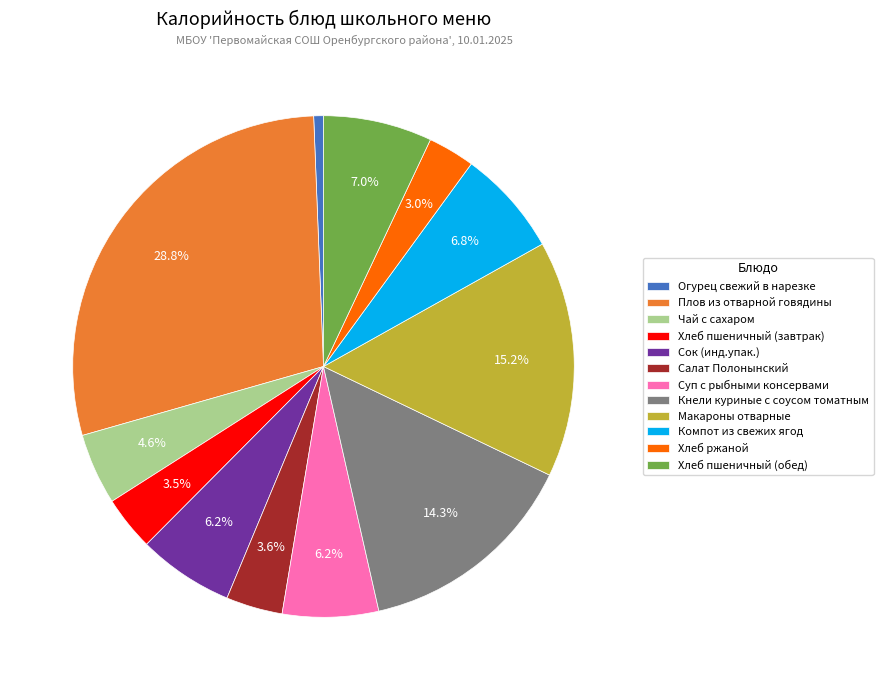

To the nearest percent, what portion does Суп с рыбными консервами represent?

6%